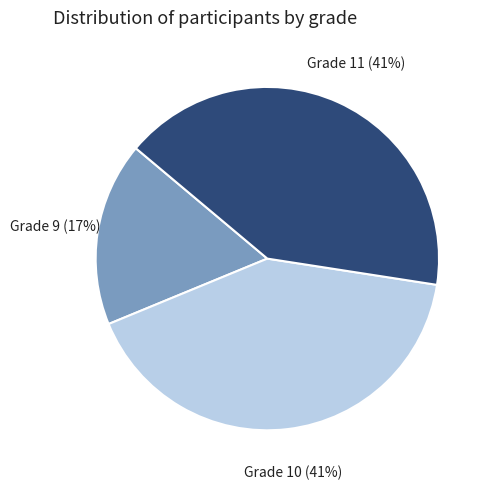

What is the ratio of the value at Grade 11 to the value at Grade 9?

2.4